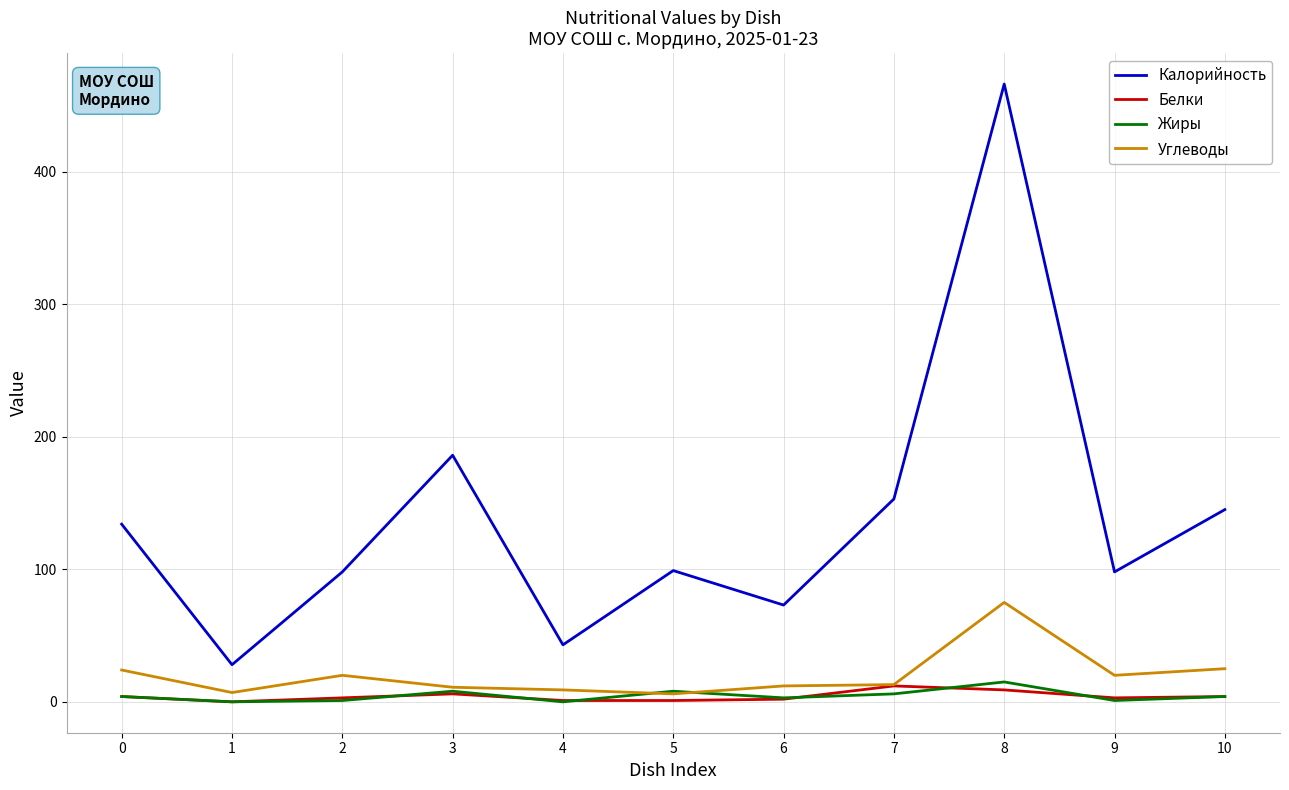

Which category has the highest value across all series?

8